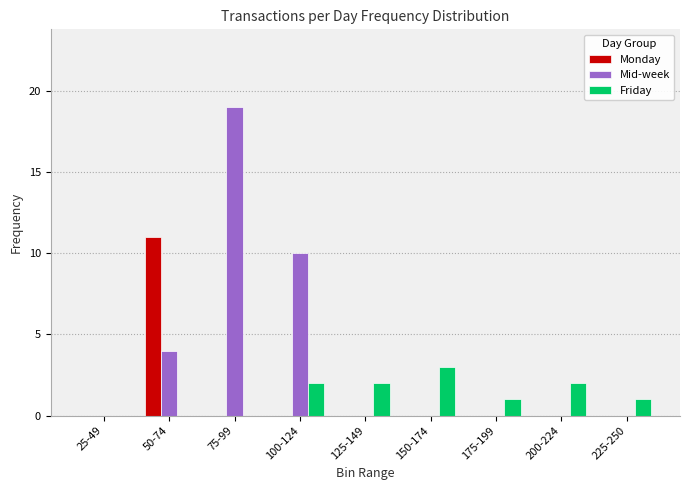

How many groups of bars are there?

9